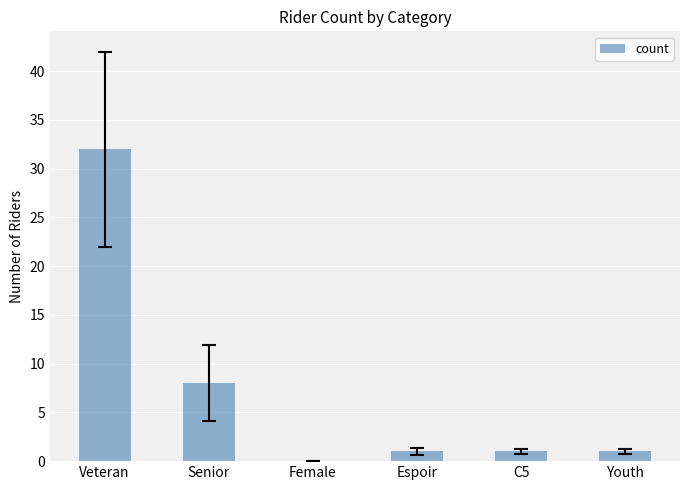

Reading right to left, extract all data points from this chart.

1	1	1	0	8	32